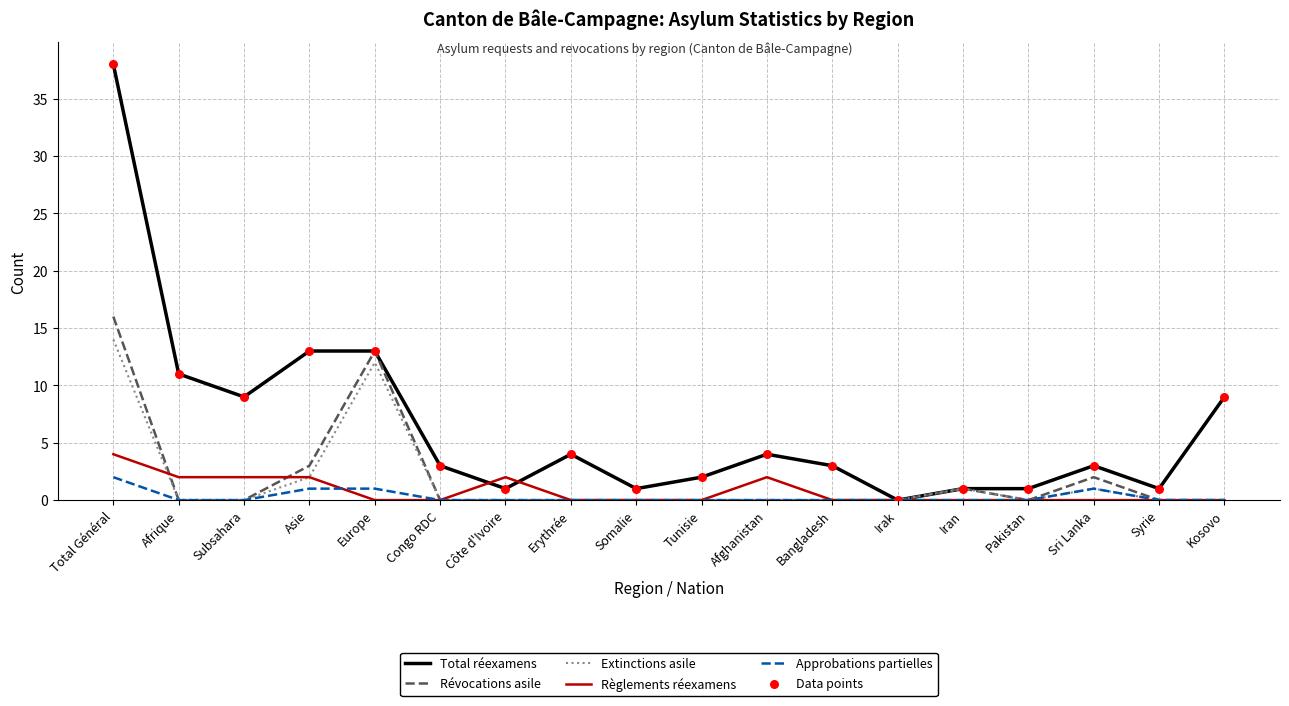

What is the difference between the highest and lowest values at Congo RDC?

3